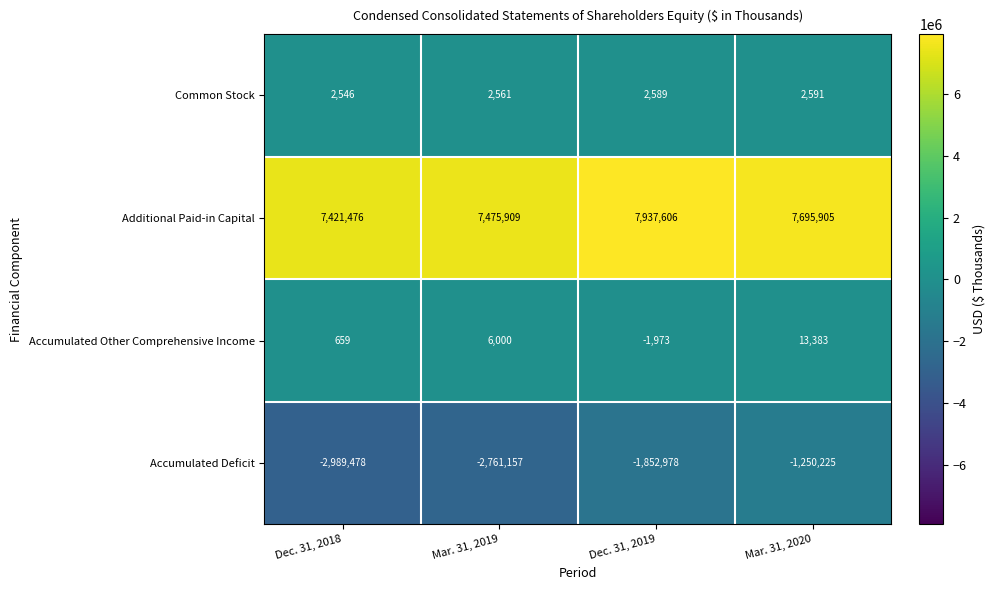

Rank the series by their maximum value, from lowest to highest.

Accumulated Deficit, Common Stock, Accumulated Other Comprehensive Income, Additional Paid-in Capital